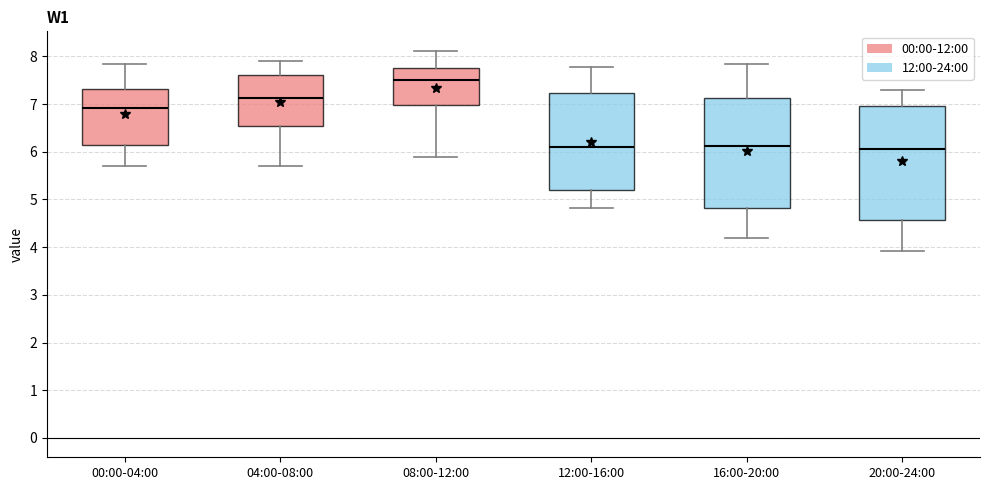

Reading left to right, read every box against the y-axis: the position of its median line, the range the box covers, and the ends of its whiskers. The values are not printed on the chart, so give them approximately, as read against the axis.

00:00-04:00: median 6.9, box 6.2 to 7.3, whiskers 5.7 to 7.9
04:00-08:00: median 7.1, box 6.5 to 7.6, whiskers 5.7 to 7.9
08:00-12:00: median 7.5, box 7.0 to 7.8, whiskers 5.9 to 8.1
12:00-16:00: median 6.1, box 5.2 to 7.2, whiskers 4.8 to 7.8
16:00-20:00: median 6.1, box 4.8 to 7.1, whiskers 4.2 to 7.9
20:00-24:00: median 6.1, box 4.6 to 7.0, whiskers 3.9 to 7.3